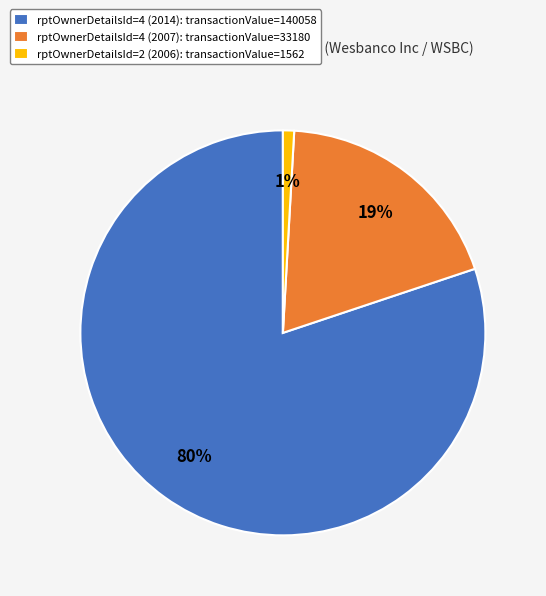

What percentage is the rptOwnerDetailsId=4 (2007) slice, to the nearest percent?

19%